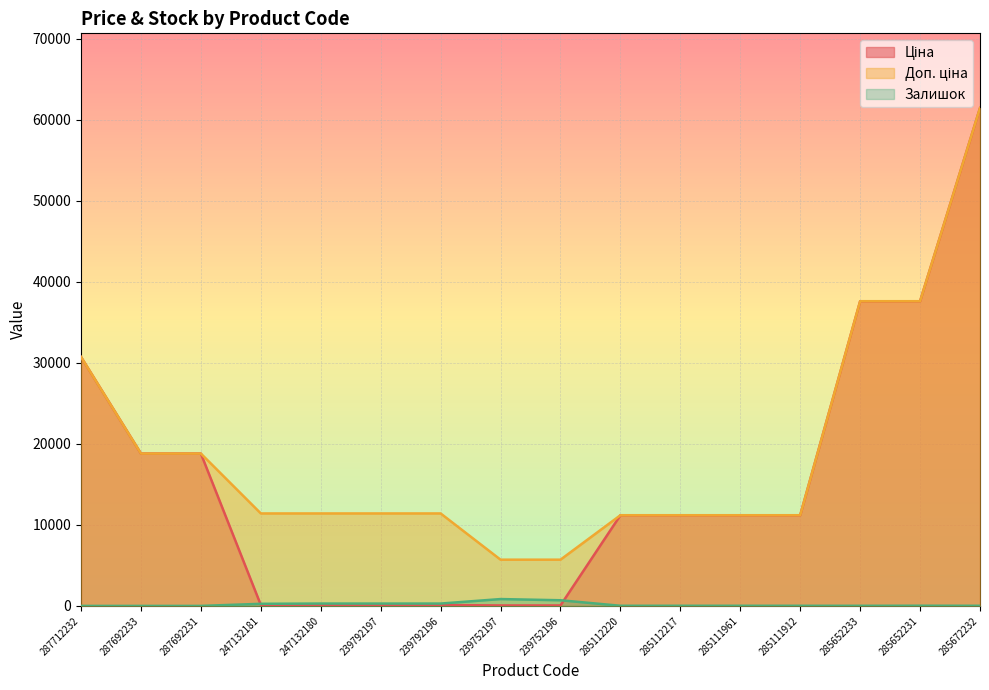

How many distinct data groups are displayed?

3